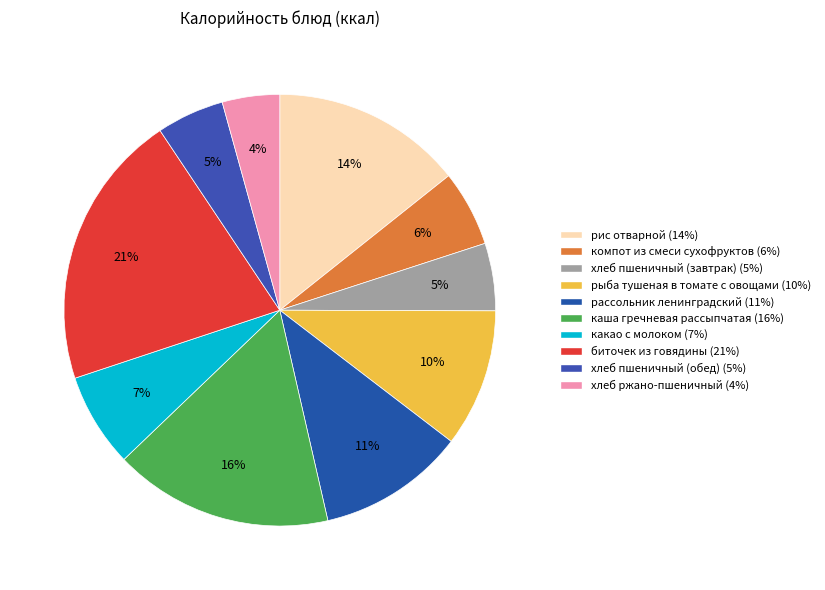

What is the change in value from рыба тушеная в томате с овощами to рассольник ленинградский?

+9.6